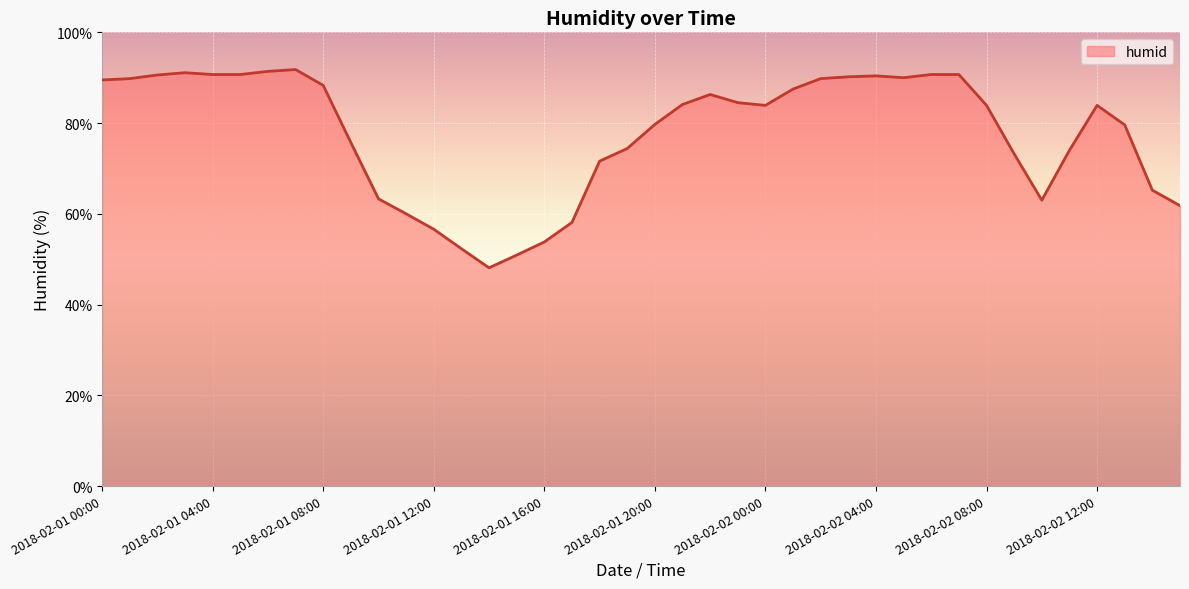

What is the difference between the maximum and minimum values?

43.7